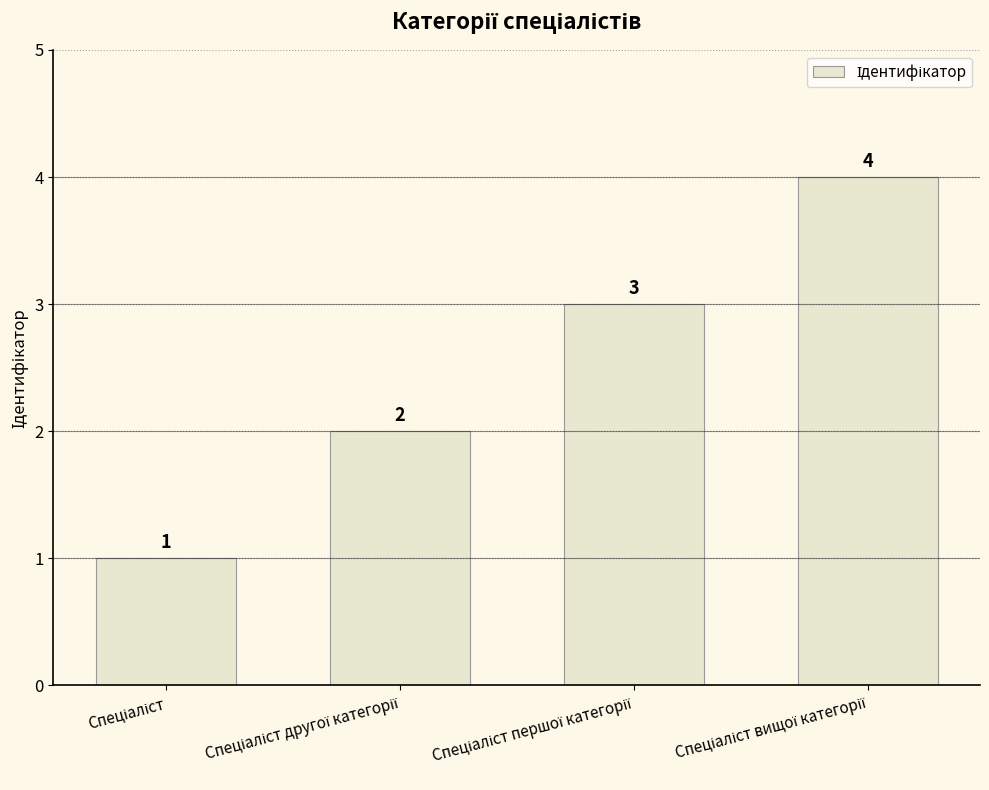

Count the values in the range 2 to 4.

3